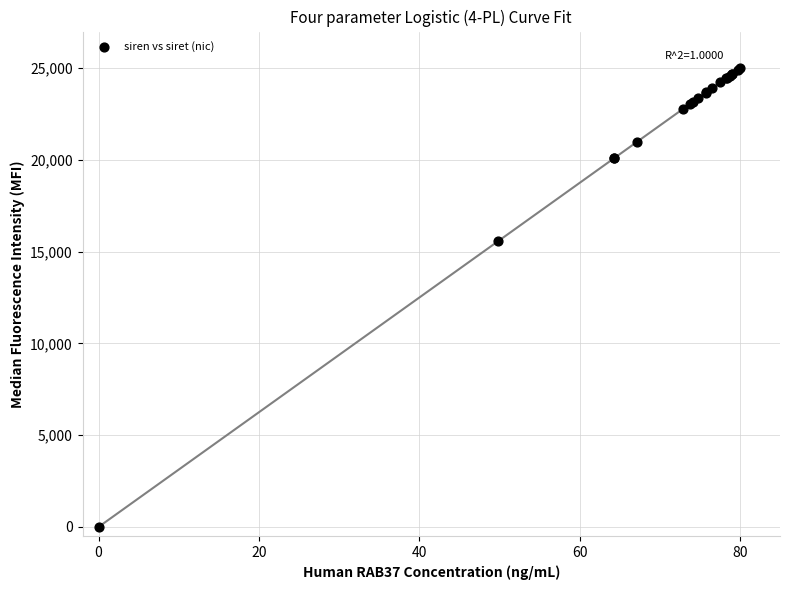

What Y value in the scatter plot is closest to 12500?

15569.1